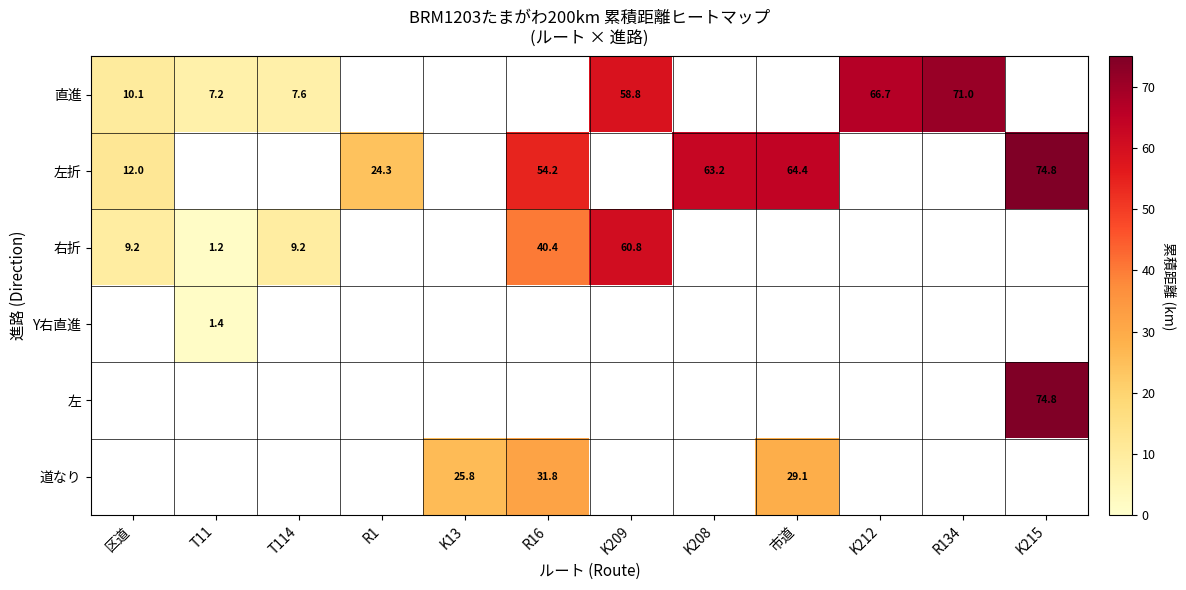

True or false: 直進 has a value of 71.0 at R134.

True